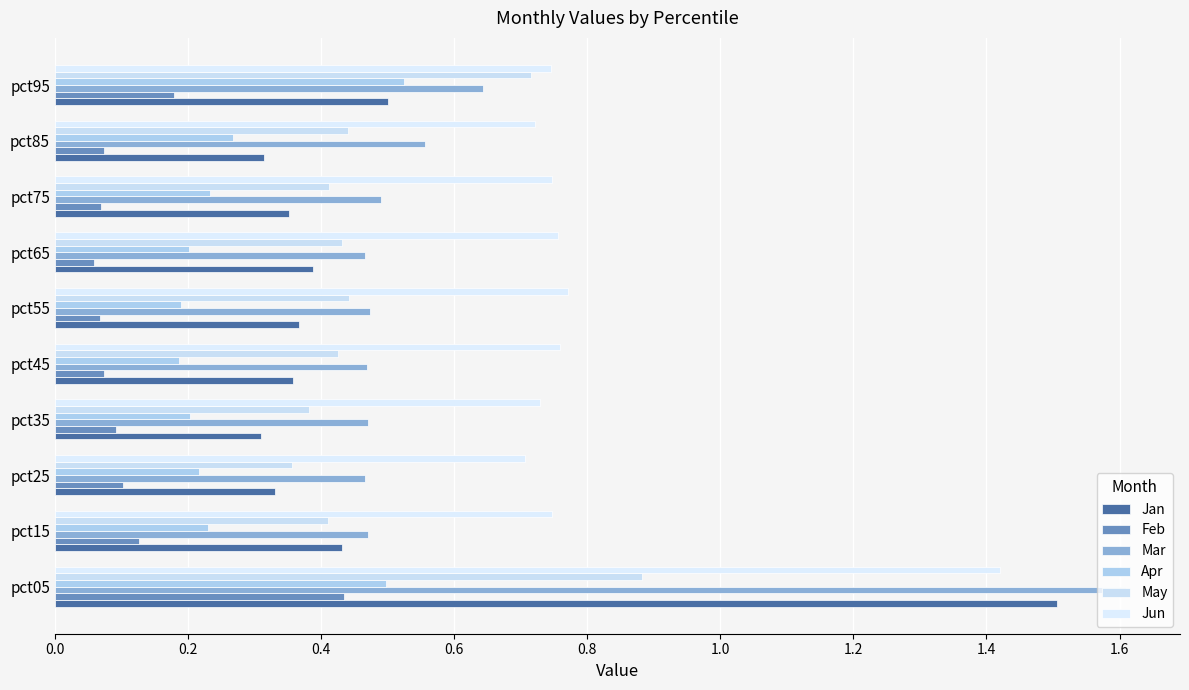

Which series has the largest total across all categories?

Jun